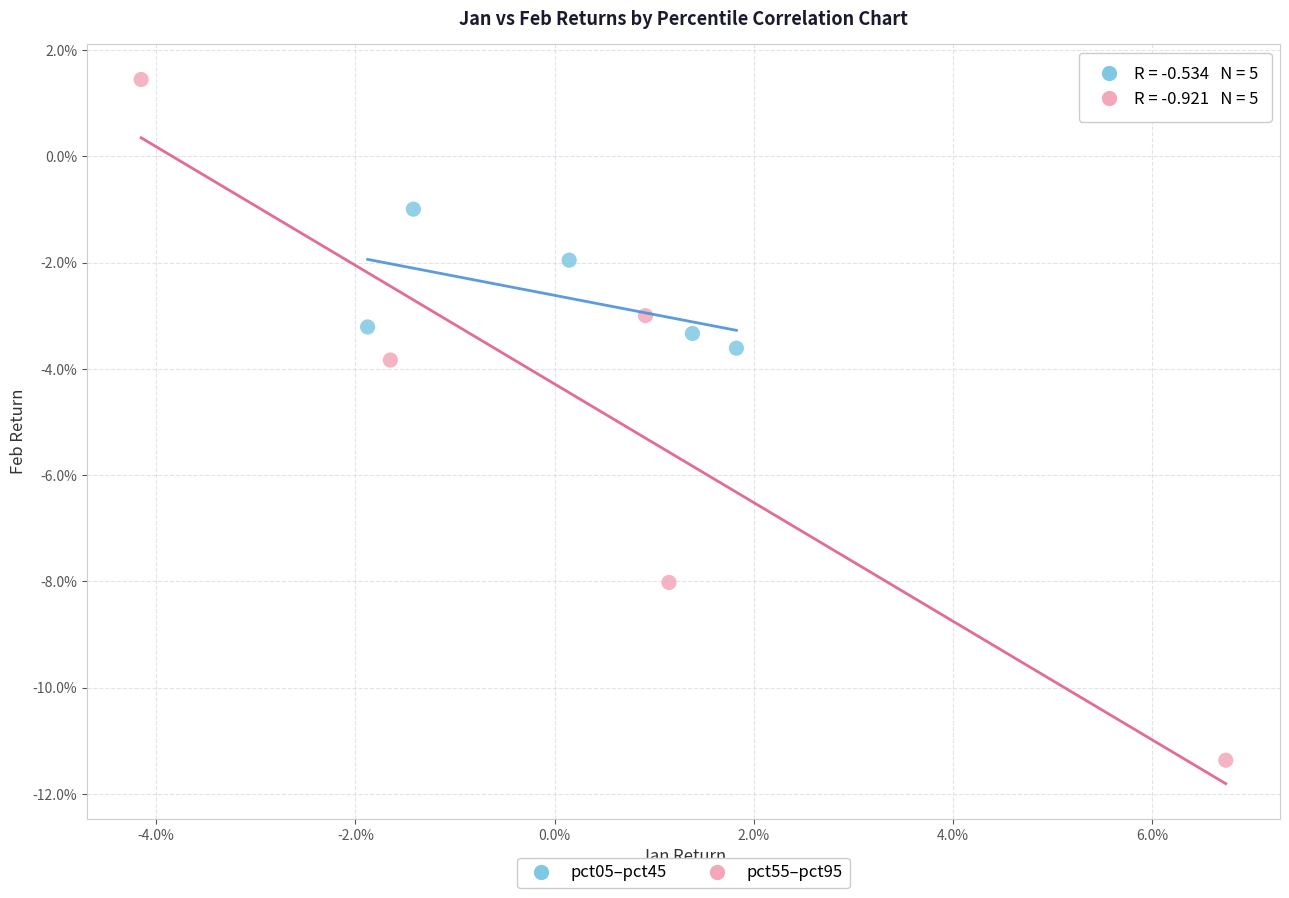

What are all the series names shown in the legend?

pct05–pct45, pct55–pct95